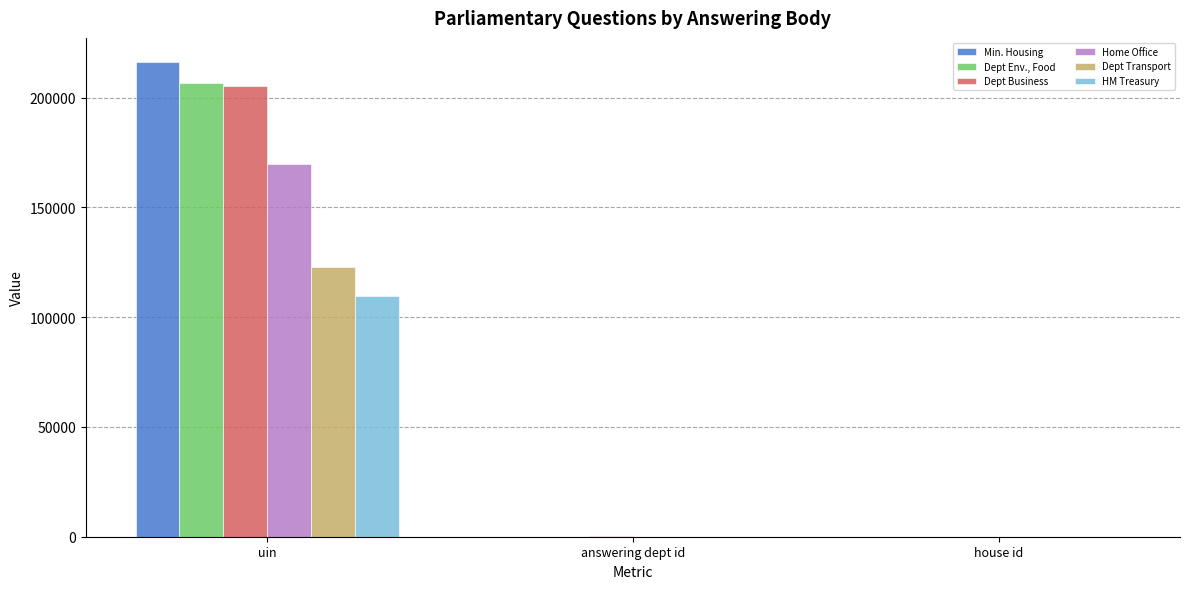

How many groups of bars are there?

3